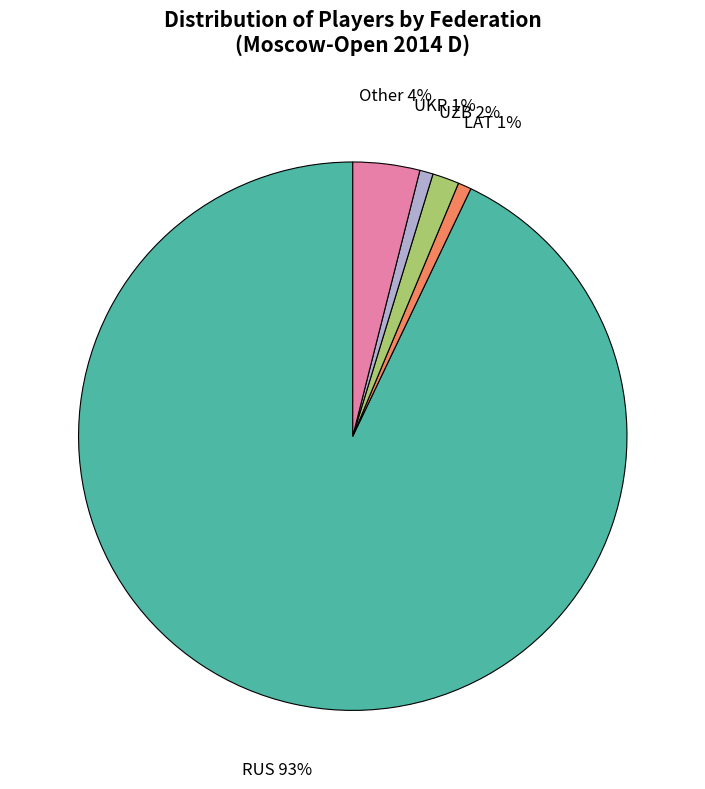

Which category has the biggest portion of the pie?

RUS